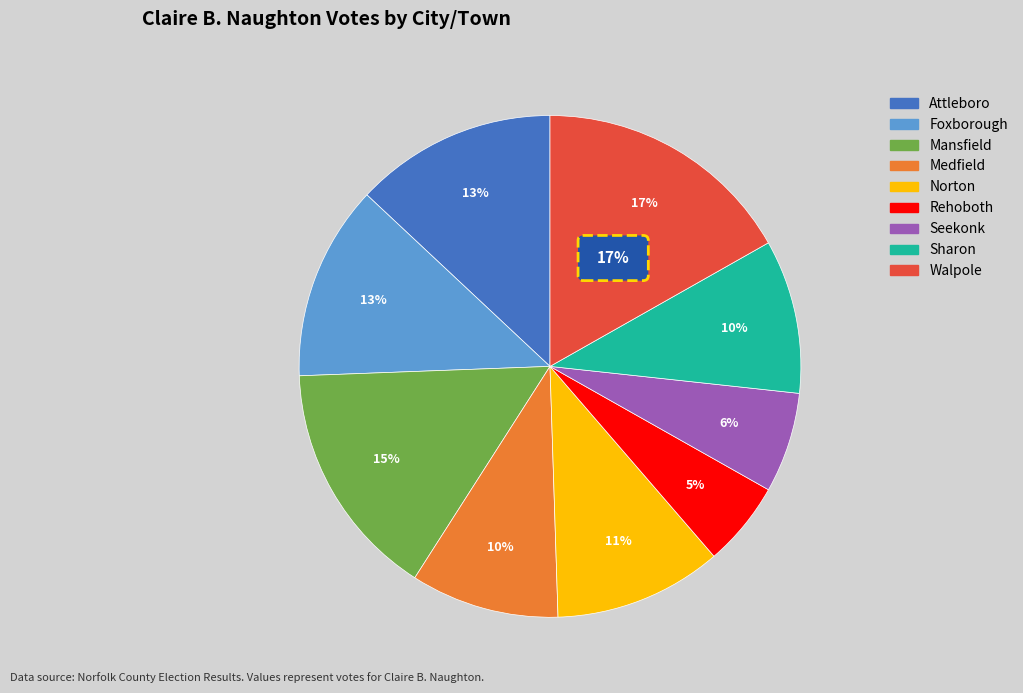

True or false: Seekonk accounts for 15% of the total.

False